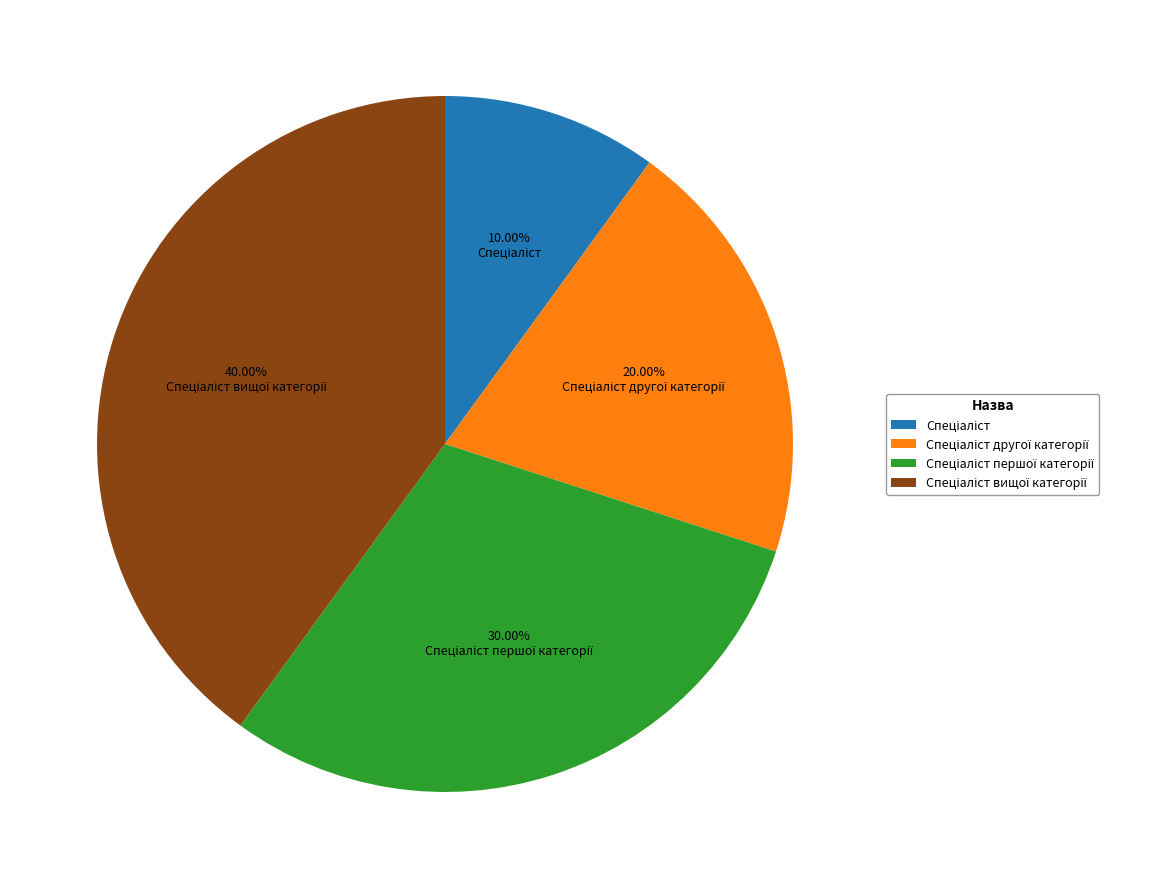

How many slices are in this pie chart?

4